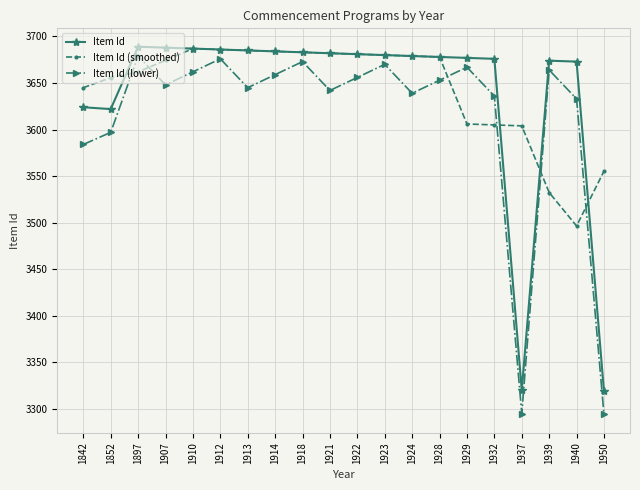

Which series has the largest total across all categories?

Item Id (smoothed)